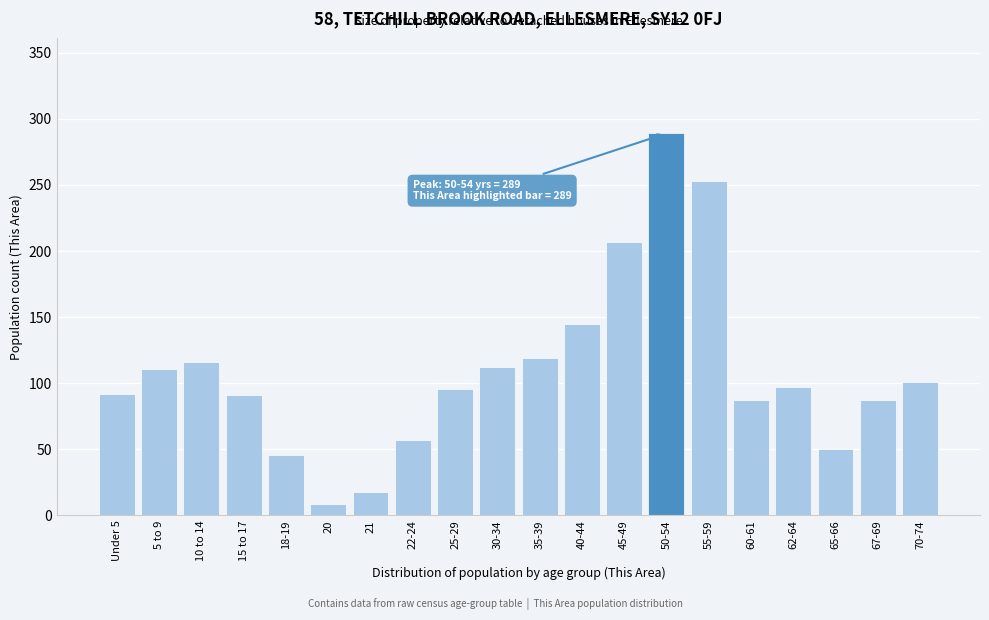

At which label is the value closest to 149?

40-44